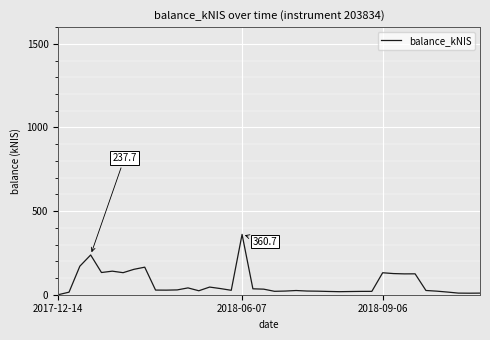

What is the difference between the maximum and minimum values?

360.7